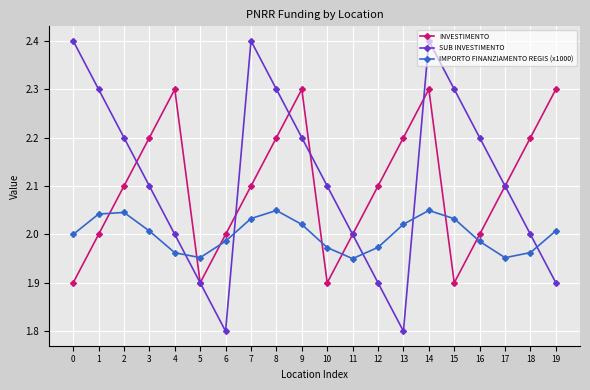

Between 3 and 13, which series saw the biggest shift?

SUB INVESTIMENTO